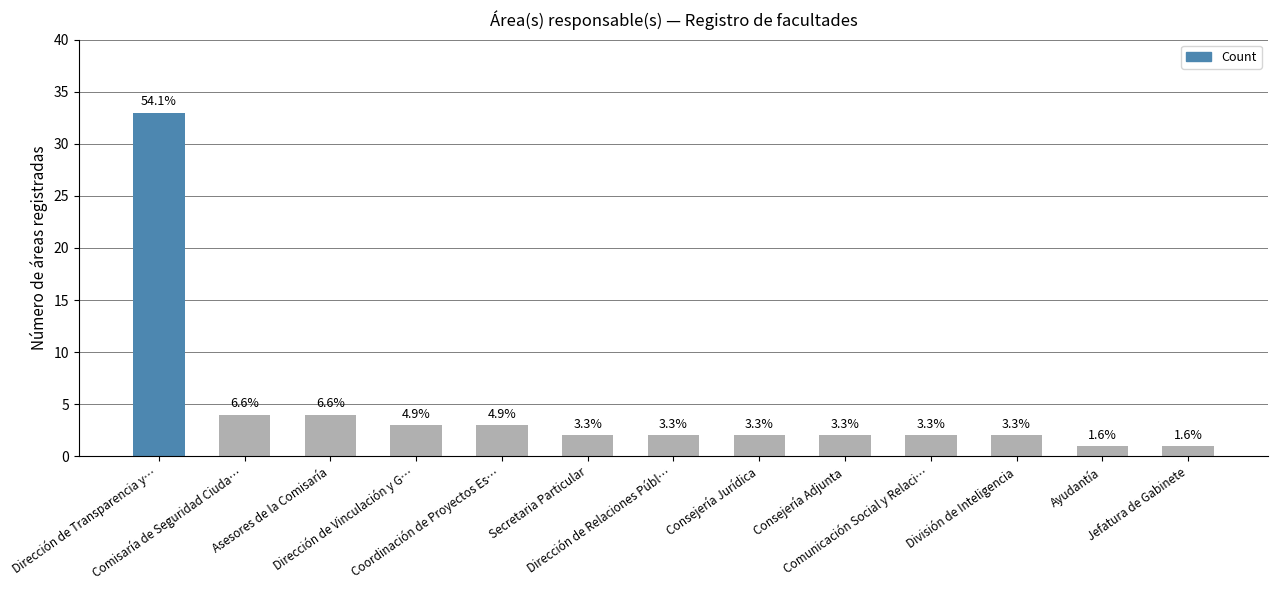

List the labels in order of value, smallest first.

Ayudantía, Jefatura de Gabinete, Secretaria Particular, Dirección de Relaciones Públ…, Consejería Jurídica, Consejería Adjunta, Comunicación Social y Relaci…, División de Inteligencia, Dirección de Vinculación y G…, Coordinación de Proyectos Es…, Comisaría de Seguridad Ciuda…, Asesores de la Comisaría, Dirección de Transparencia y…